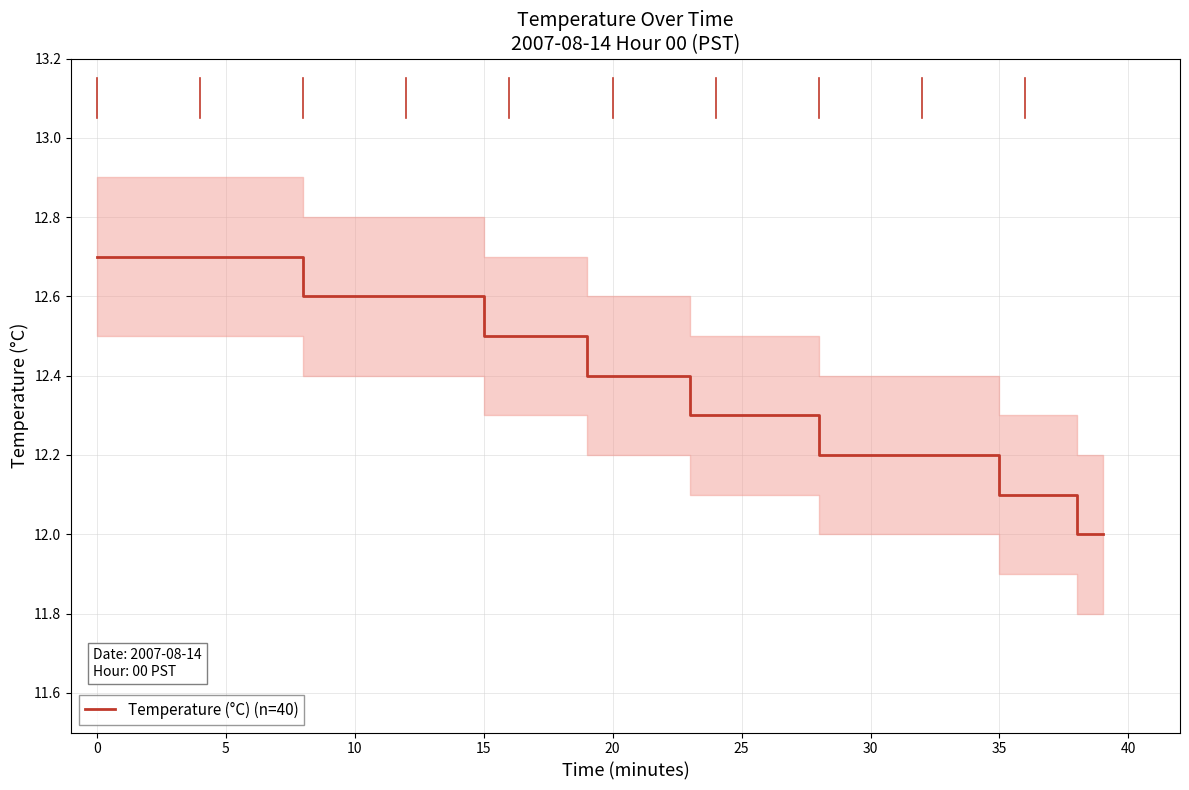

What is the change in value from 19 to 36?

-0.3